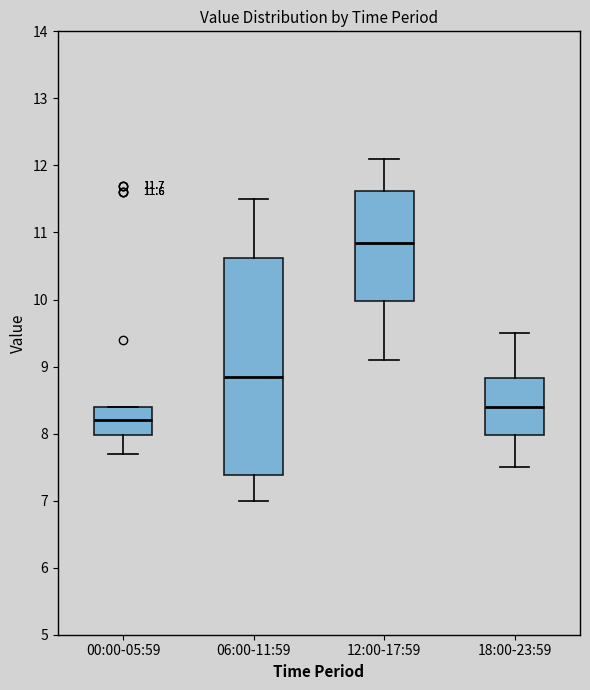

Which box is the tallest, from its lower edge to its upper edge?

06:00-11:59